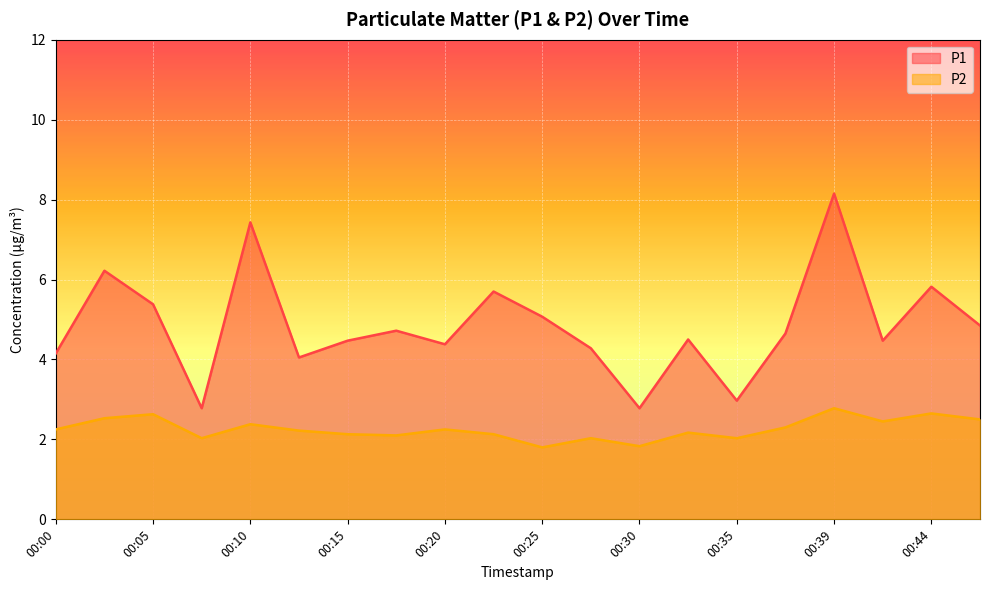

What is the average value of the P1 series?

4.8